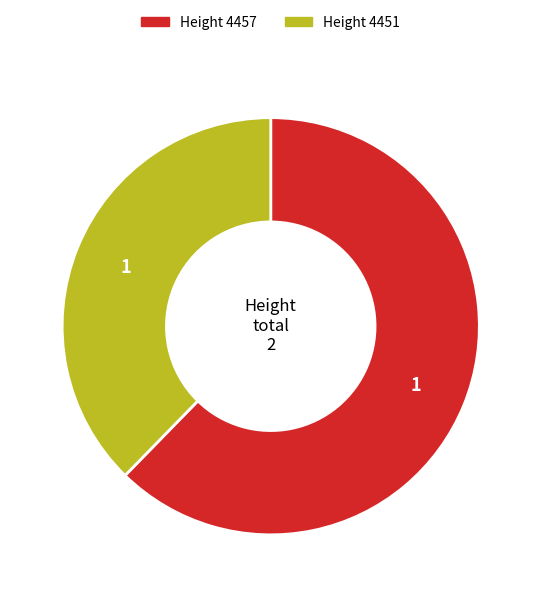

Which category has the smallest portion of the pie?

Height 4451